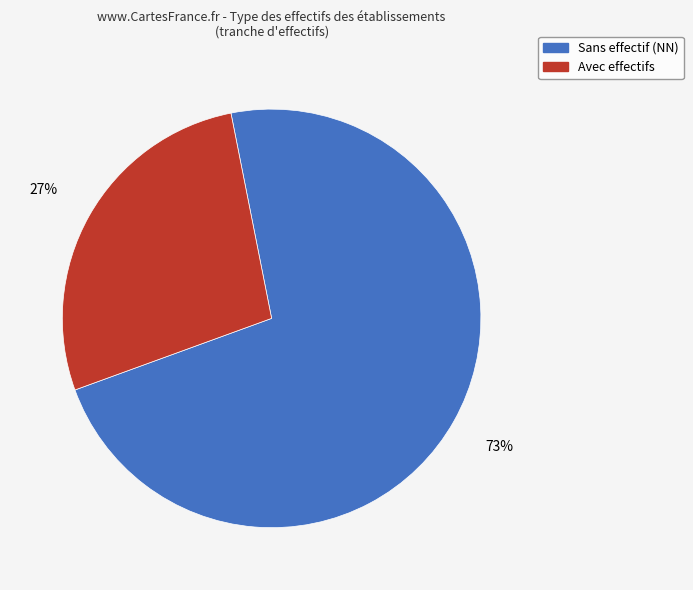

How many slices are in this pie chart?

2